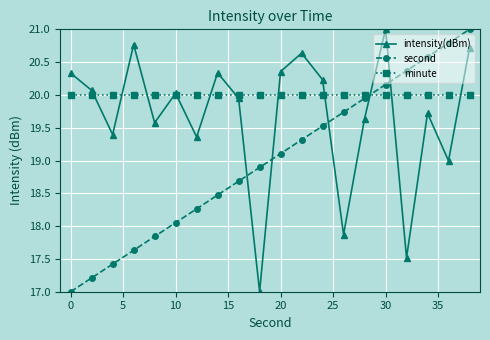

What is the value of the minute point at the 9th from the left?

20.0